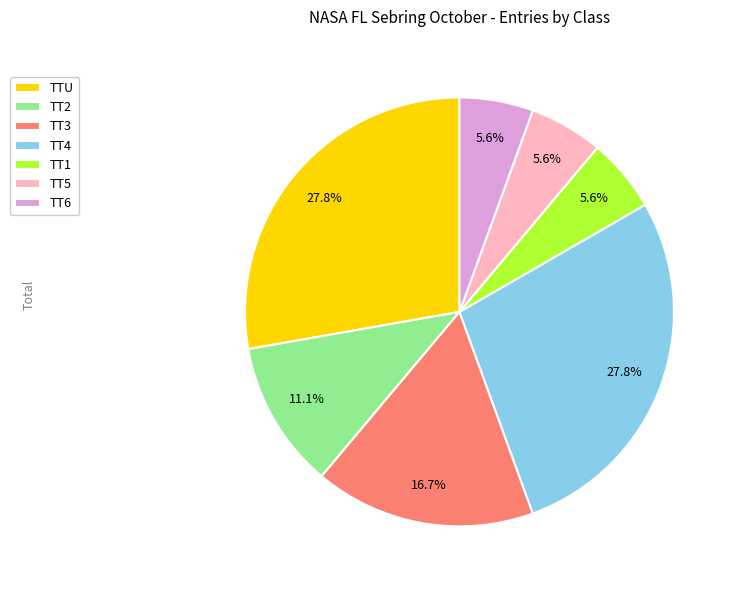

To the nearest percent, what portion does TTU represent?

28%